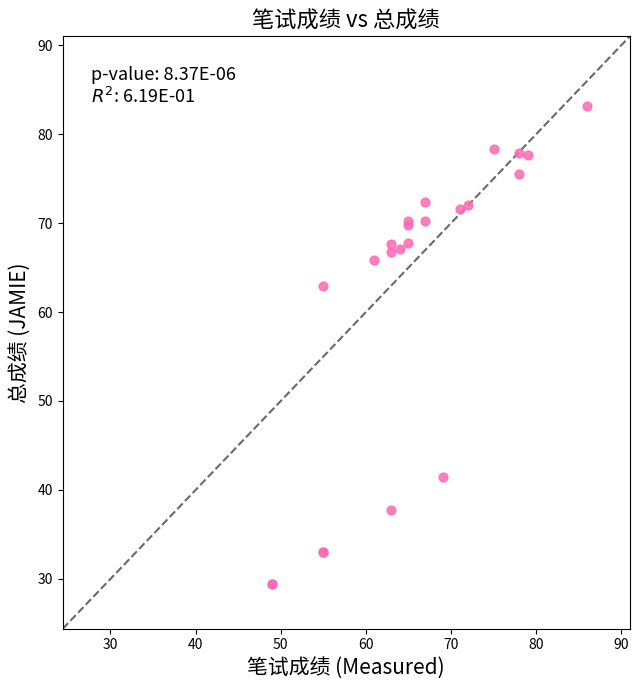

What Y value in the scatter plot is closest to 56?

62.9